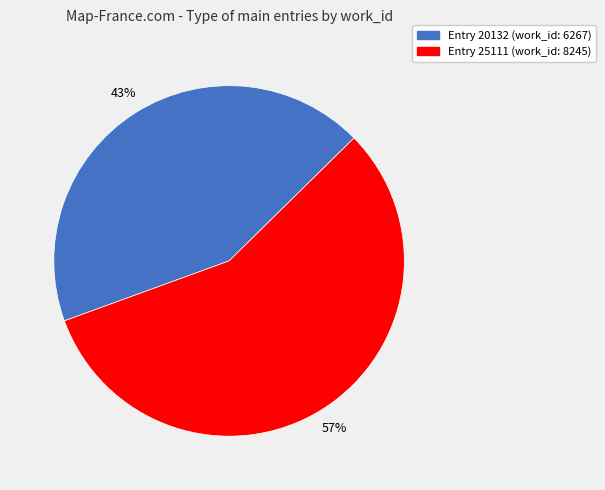

Approximately how many times larger is the value at Entry 20132 (work_id: 6267) compared to Entry 25111 (work_id: 8245)?

0.8